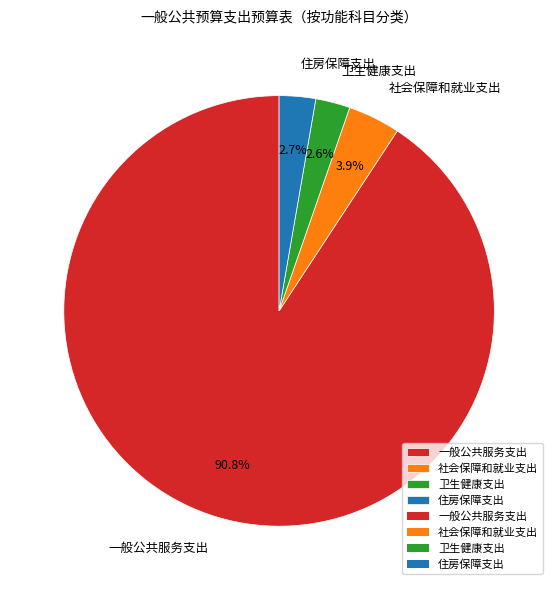

To the nearest percent, what portion does 卫生健康支出 represent?

3%